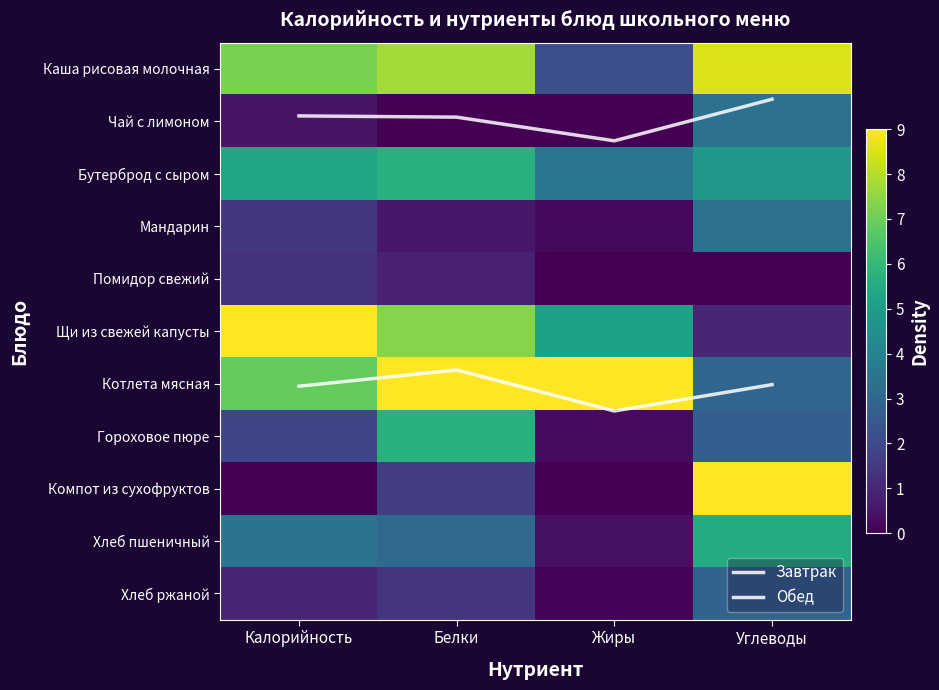

How many series are shown in this chart?

13